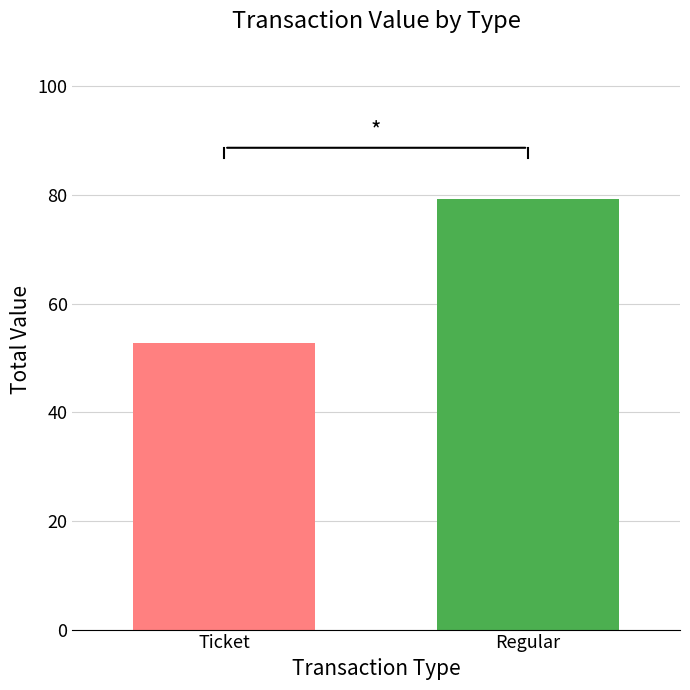

What is the greatest value displayed?

79.2